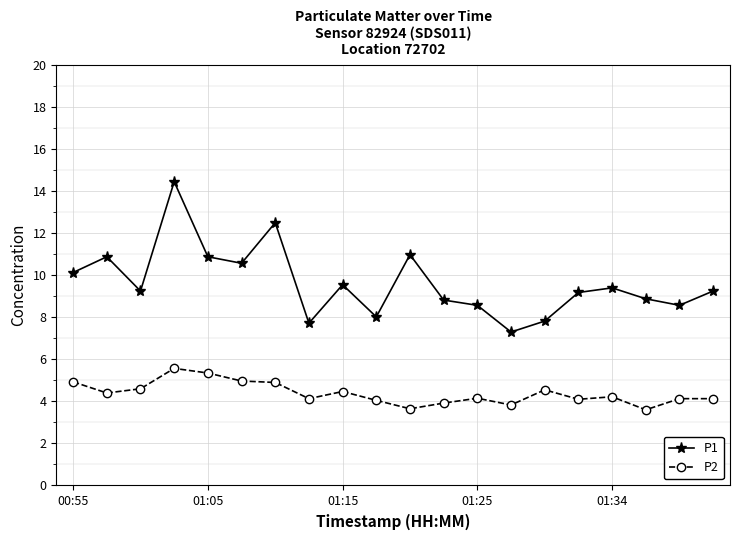

Which series has the widest spread of values?

P1